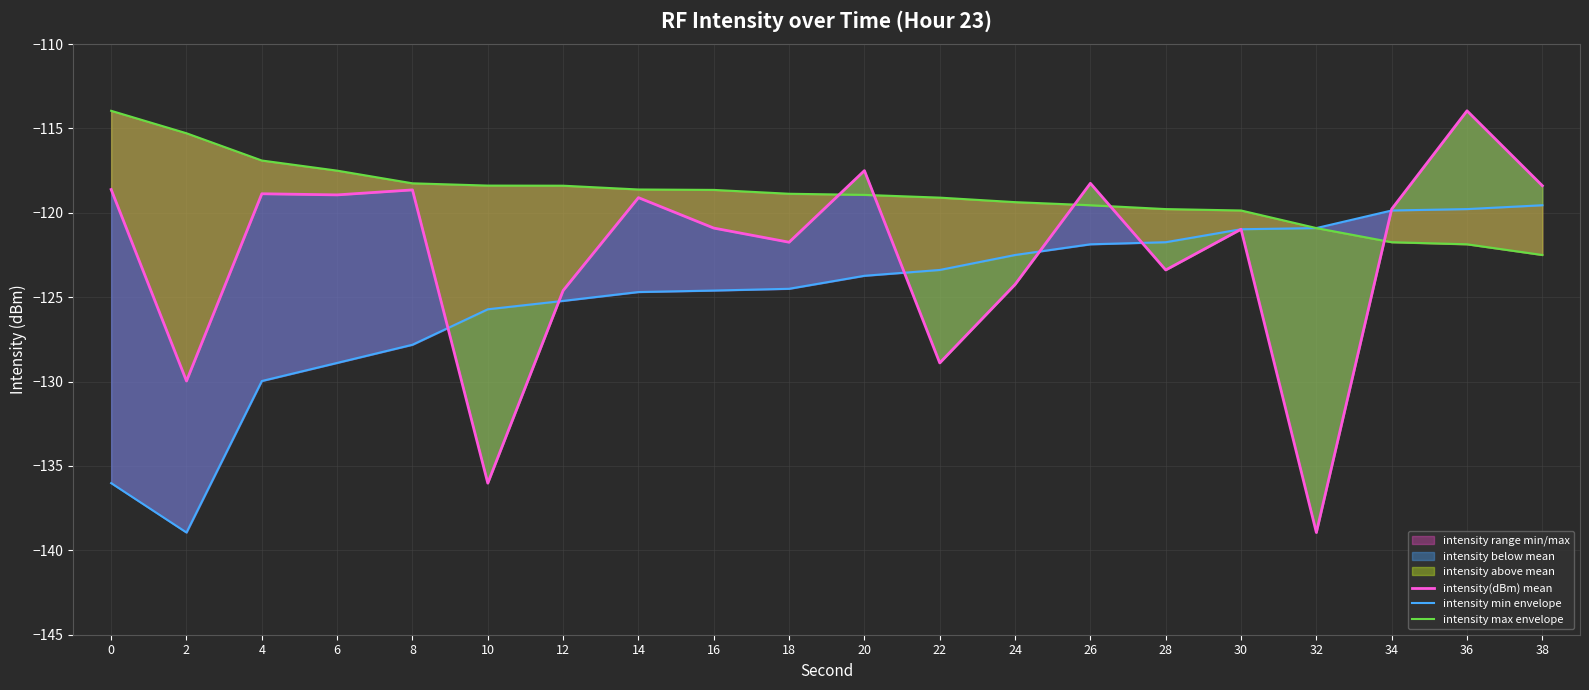

True or false: intensity min envelope has more than 2 interior local peaks.

False